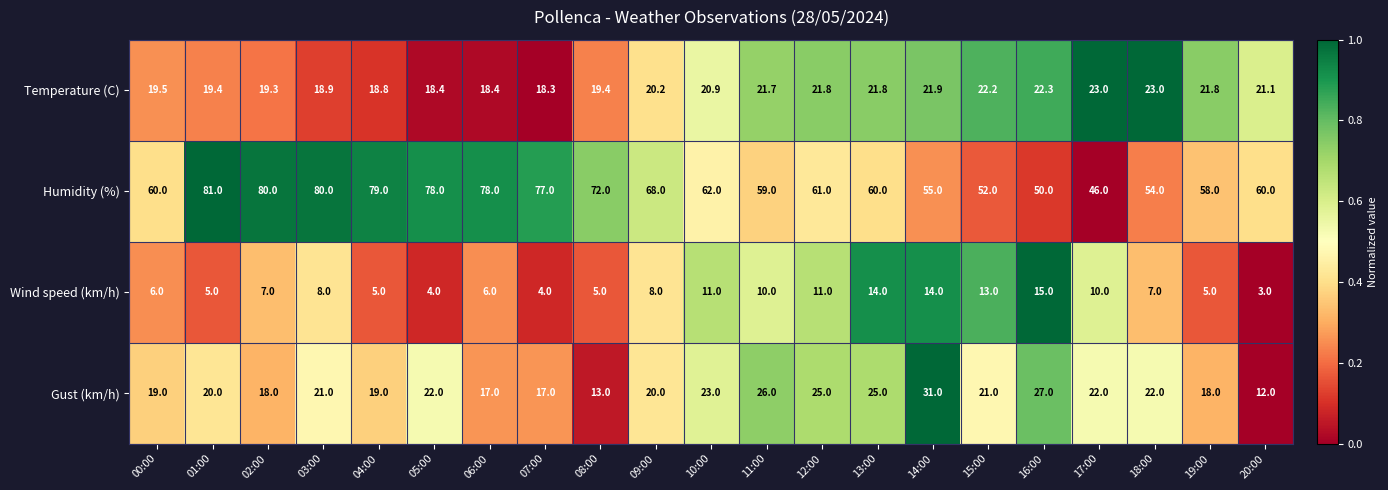

Is it true that Gust (km/h) equals 13.1 at 14:00?

False